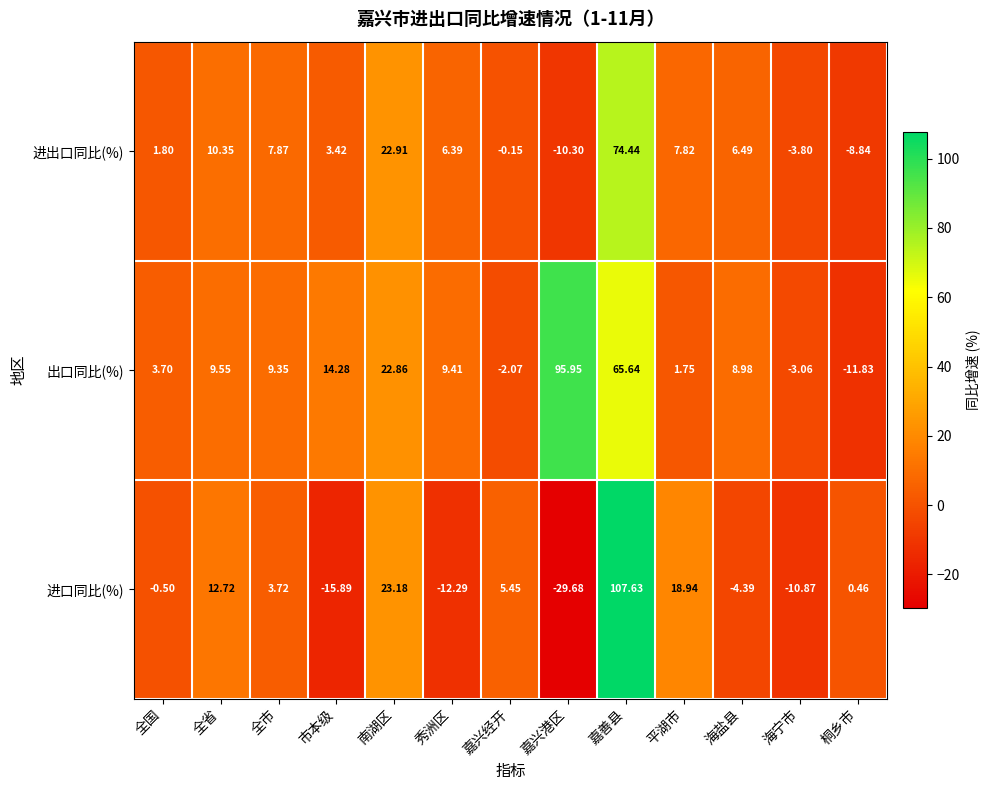

Count the number of categories in the chart.

13